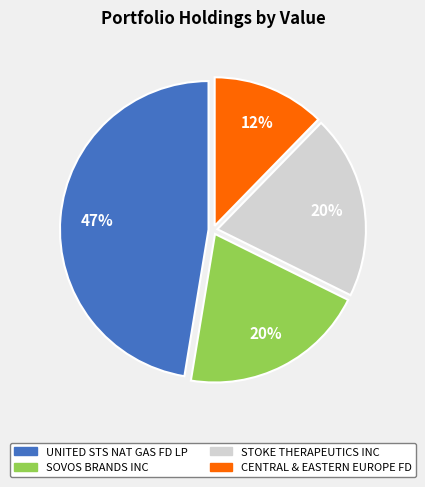

To the nearest percent, what is the difference between the SOVOS BRANDS INC and CENTRAL & EASTERN EUROPE FD slice percentages?

8%